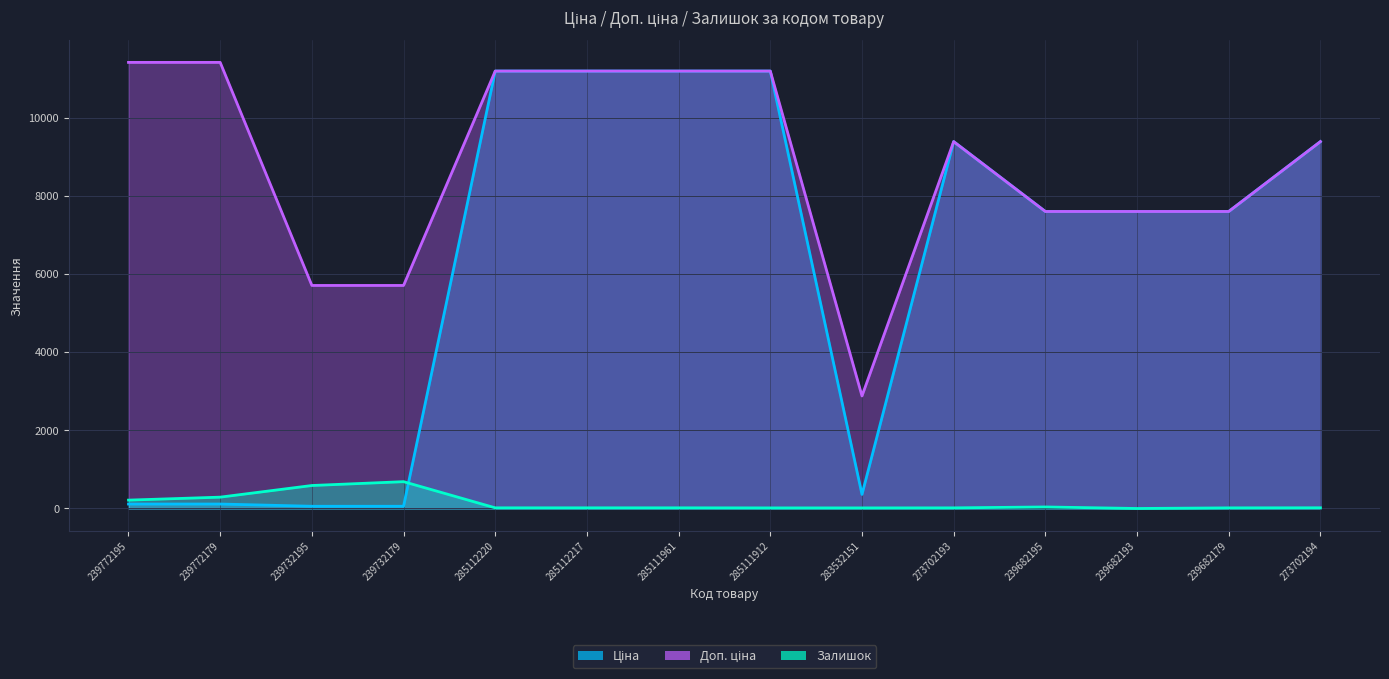

Between 285112217 and 239682195, which is larger?

285112217